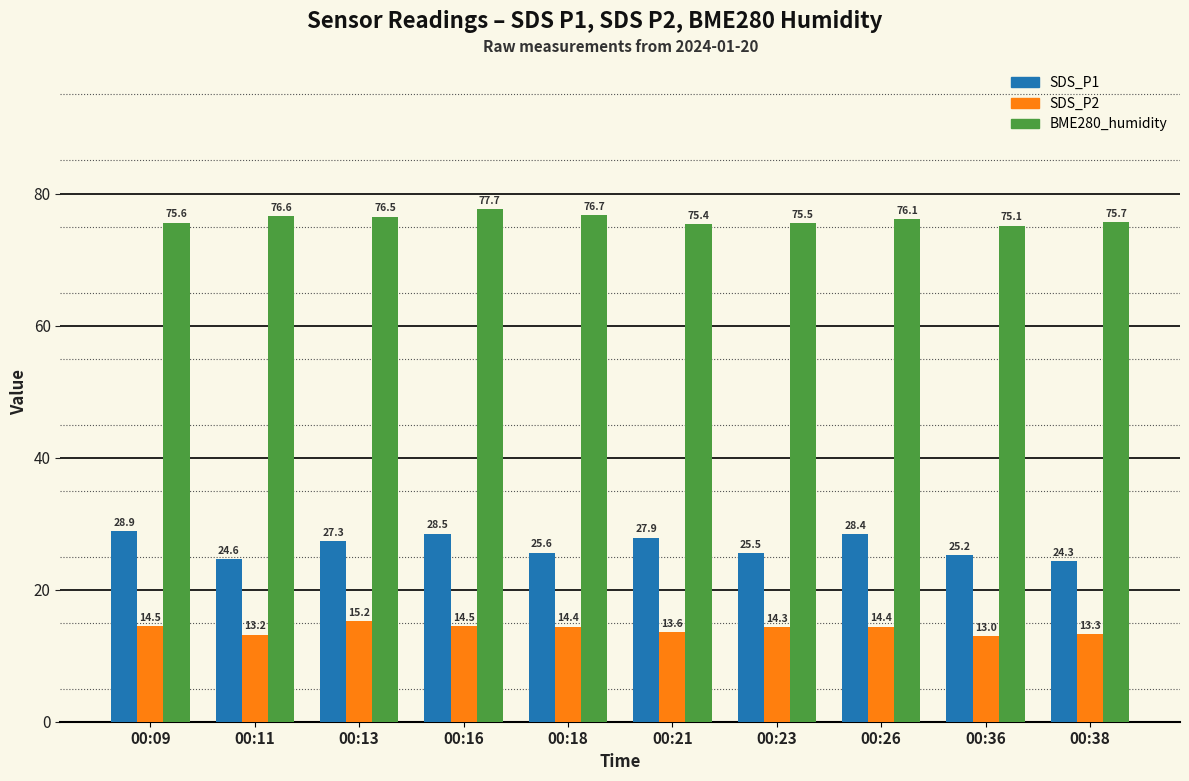

What is the sum of all SDS_P2 values?

140.4